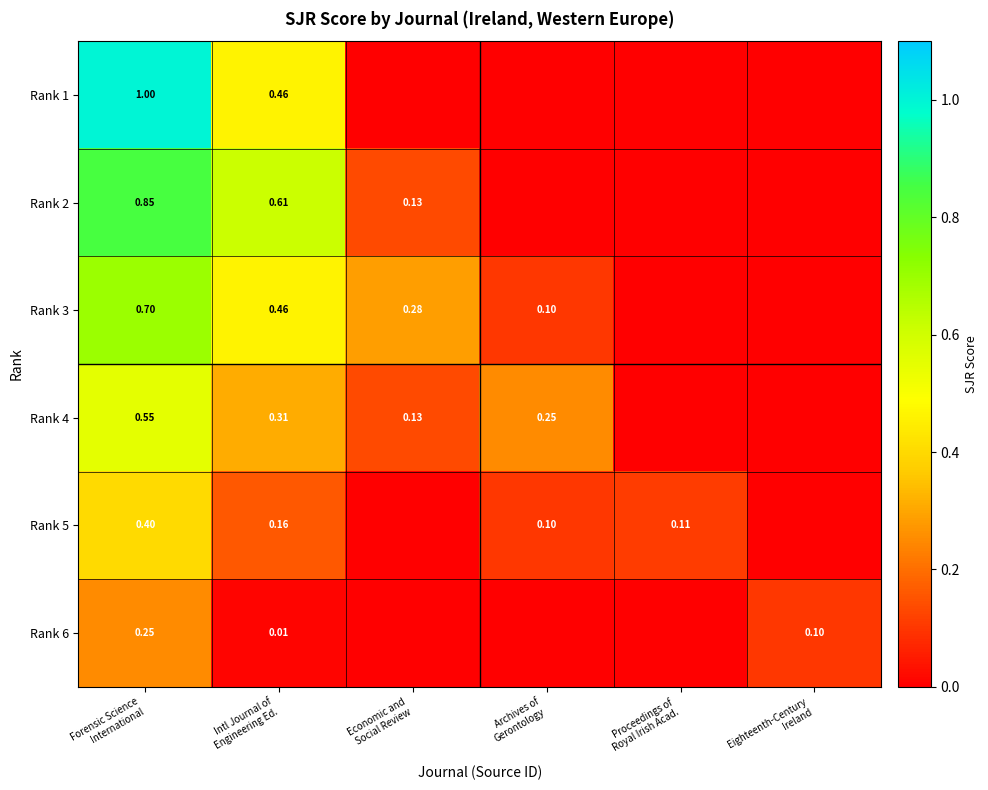

What is the sum of all Rank 3 values?

1.5